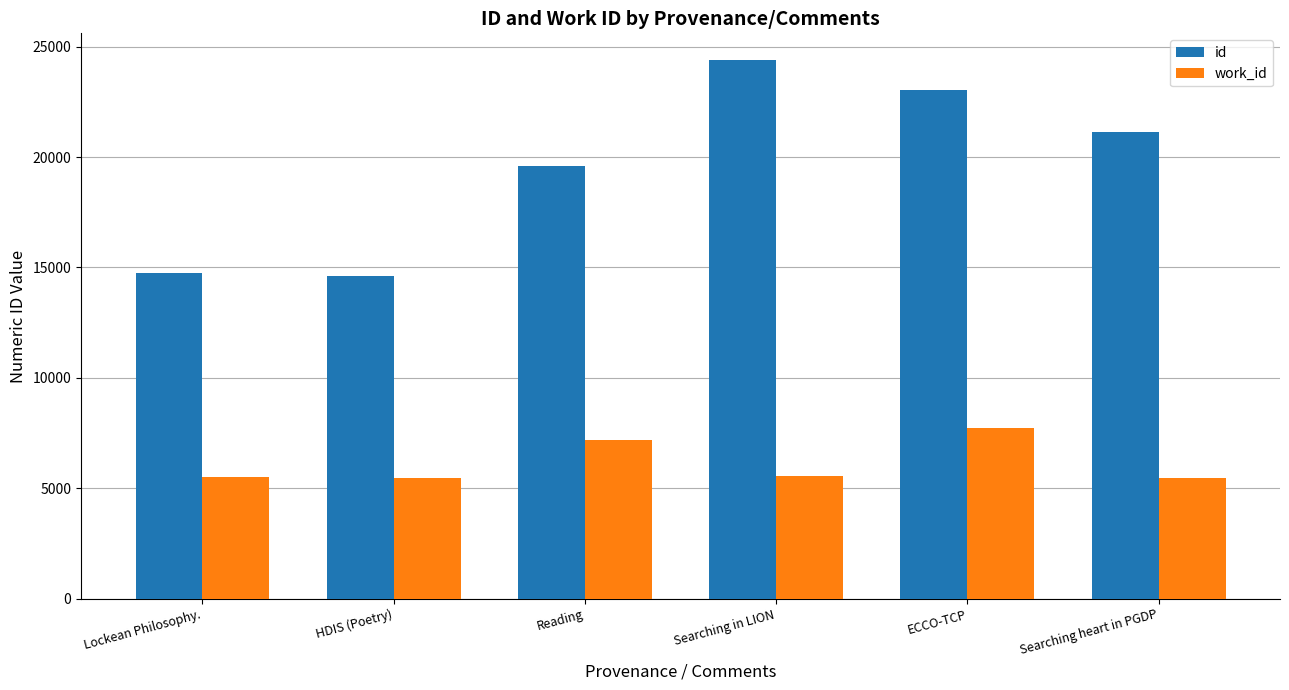

What is the difference between the highest and lowest values at Searching heart in PGDP?

15668